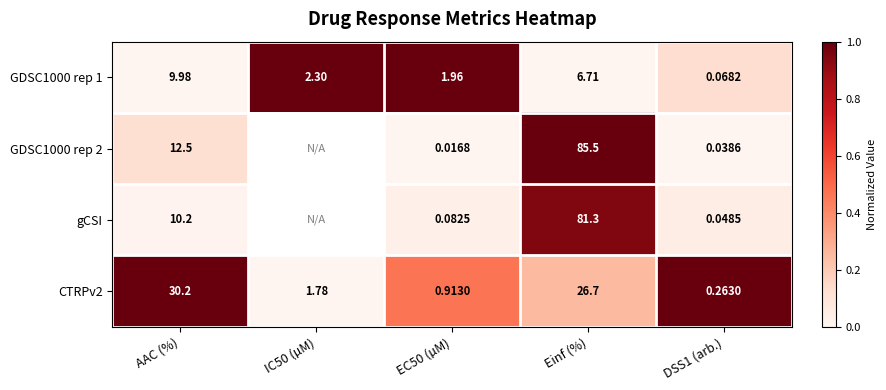

Where is GDSC1000 rep 1 nearest to the value 5?

Einf (%)